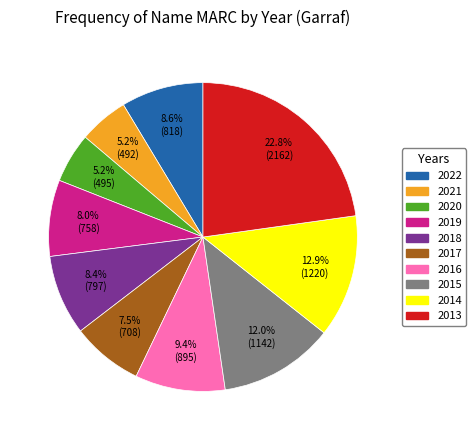

Is 2017 the majority of the pie?

No